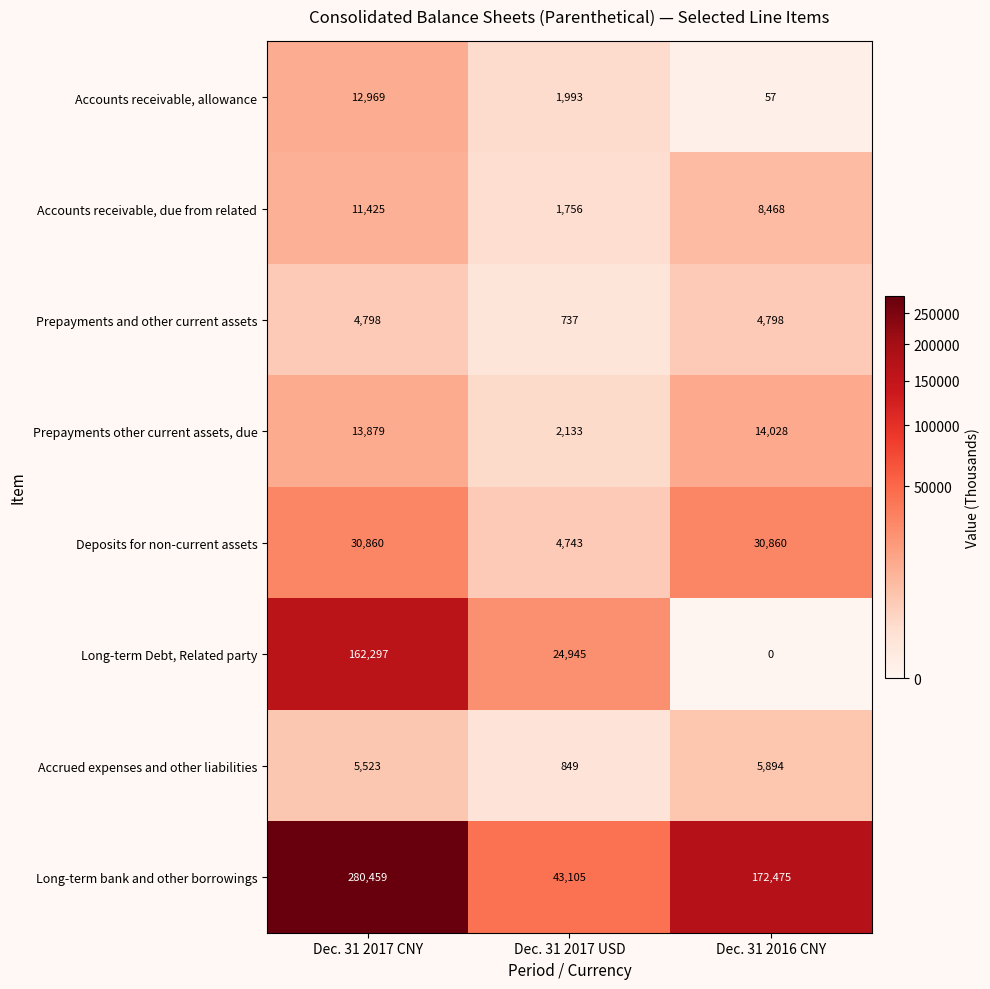

How many data points in Long-term Debt, Related party are less than 24945?

1